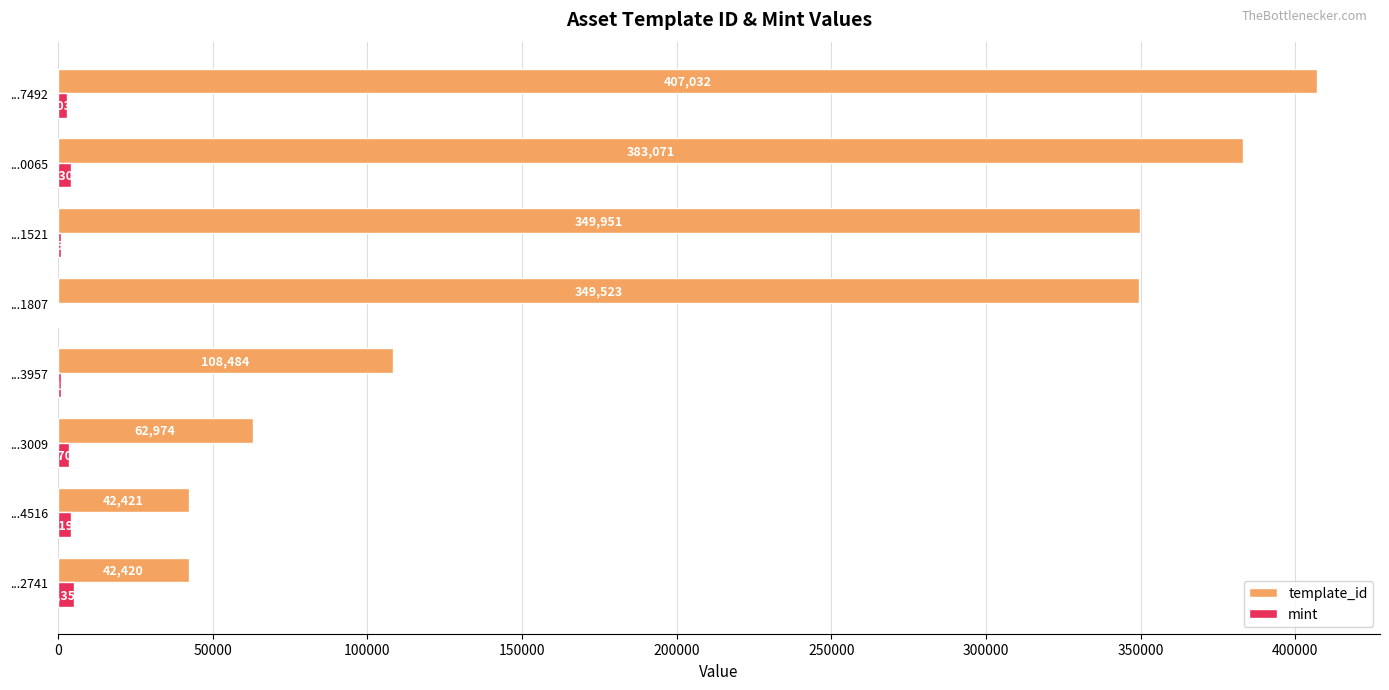

Is it true that template_id equals 108484 at ...3957?

True